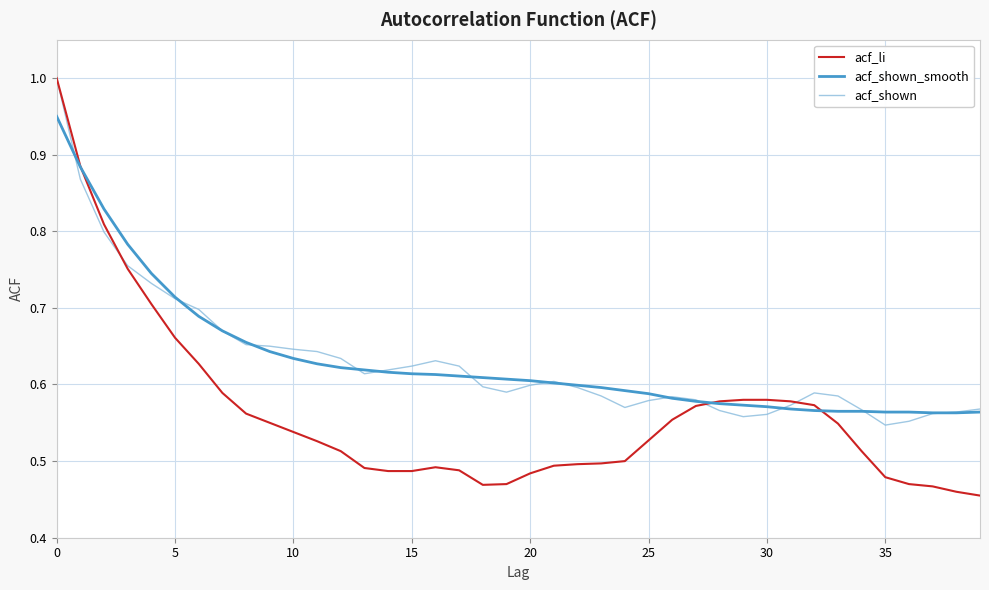

What are all the series names shown in the legend?

acf_li, acf_shown_smooth, acf_shown